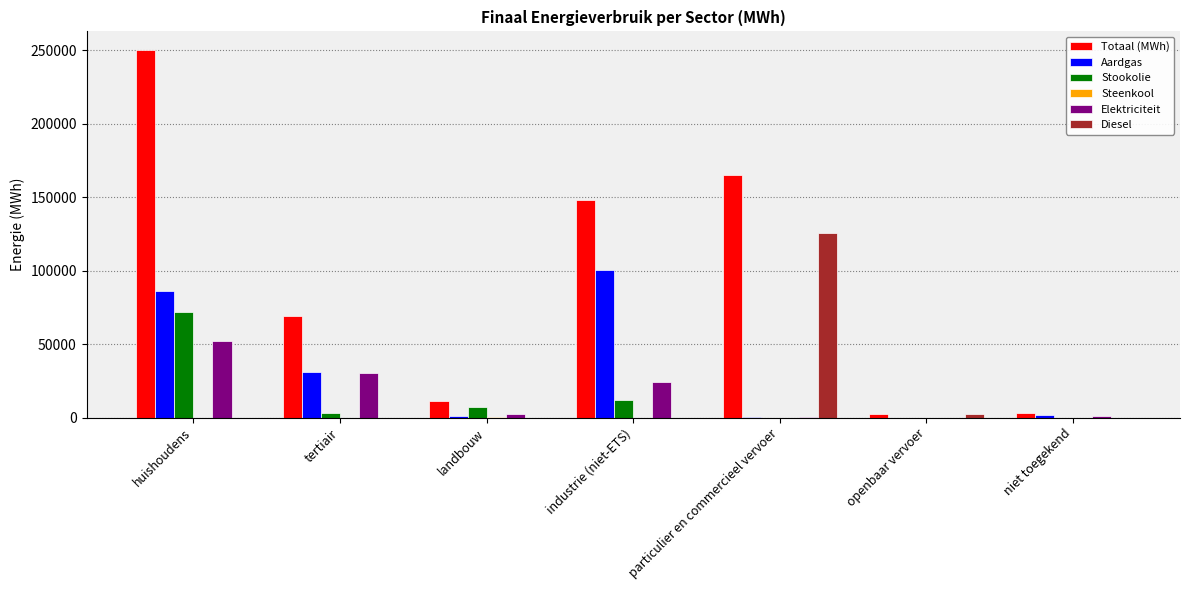

Are the bars horizontal?

No